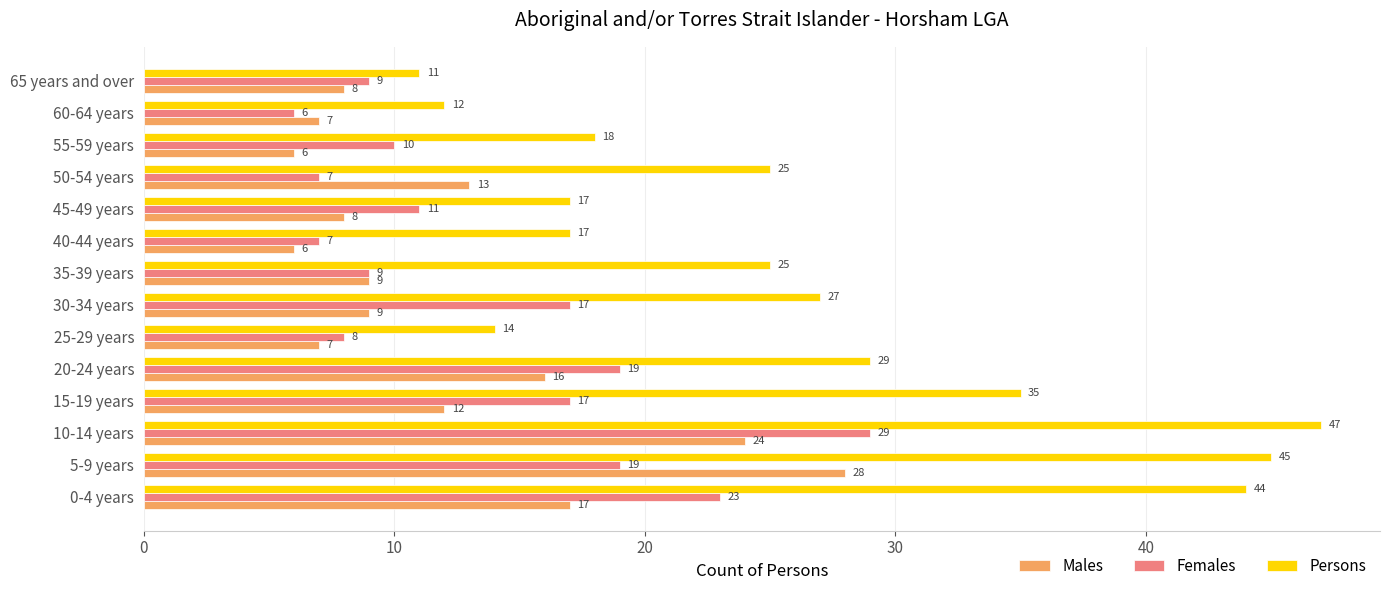

True or false: Females has a value of 10 at 55-59 years.

True